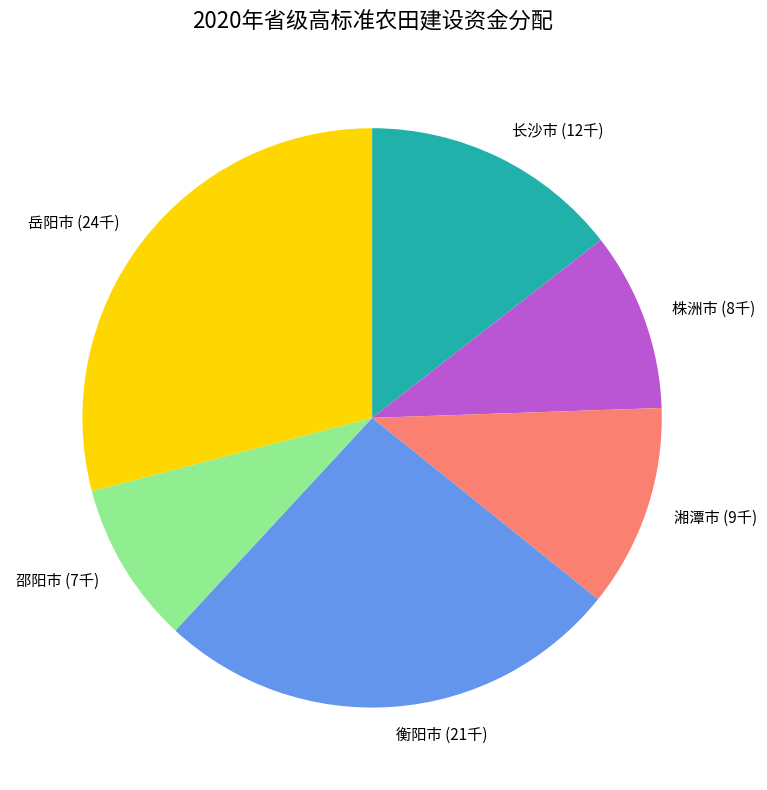

Which has a higher value, 岳阳市 (24千) or 衡阳市 (21千)?

岳阳市 (24千)